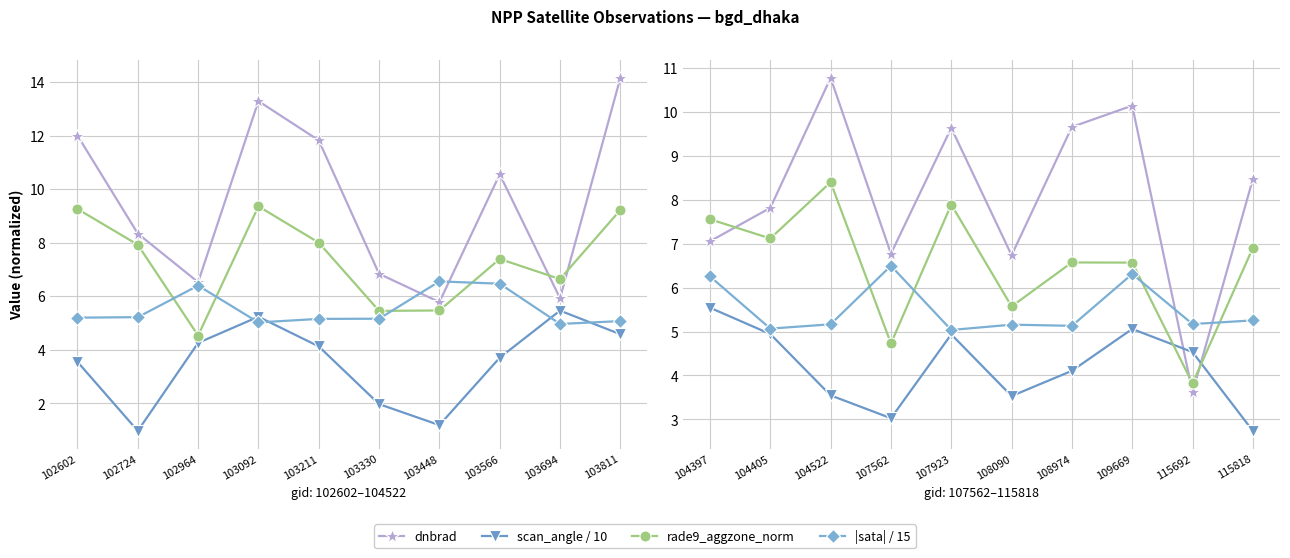

True or false: |sata| / 15 and scan_angle / 10 intersect in this chart.

False